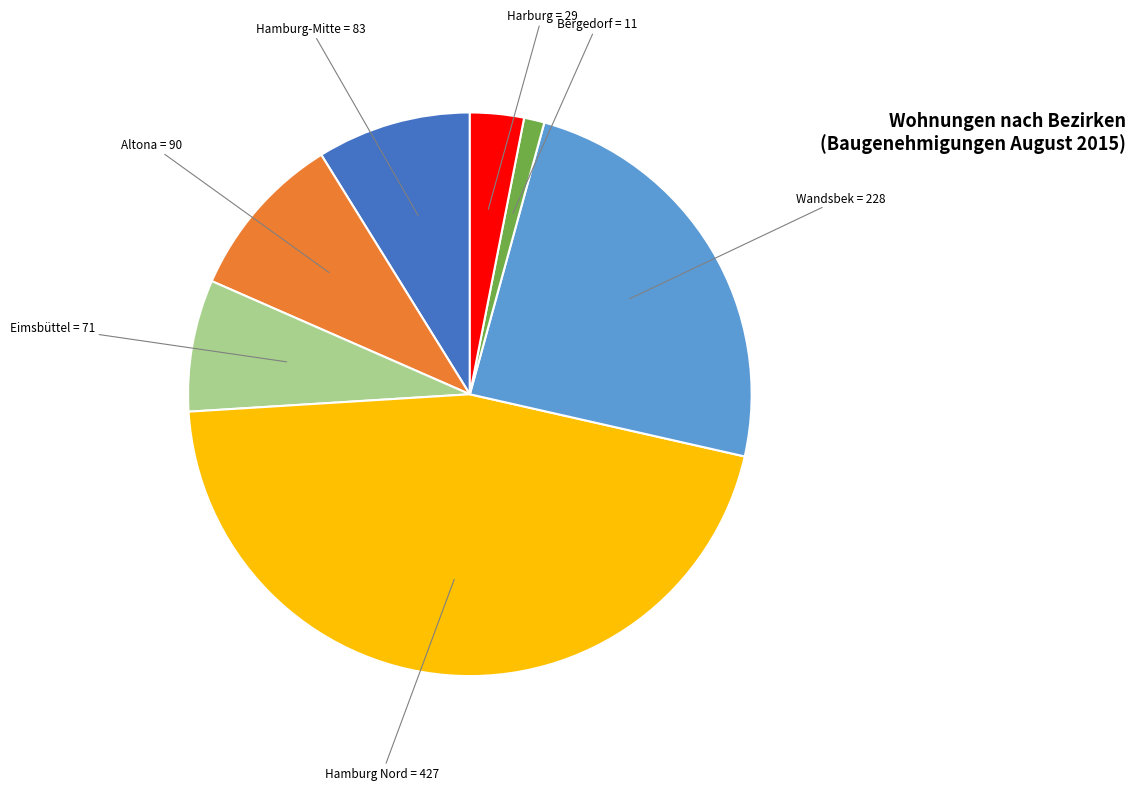

Does any single category account for the majority?

No